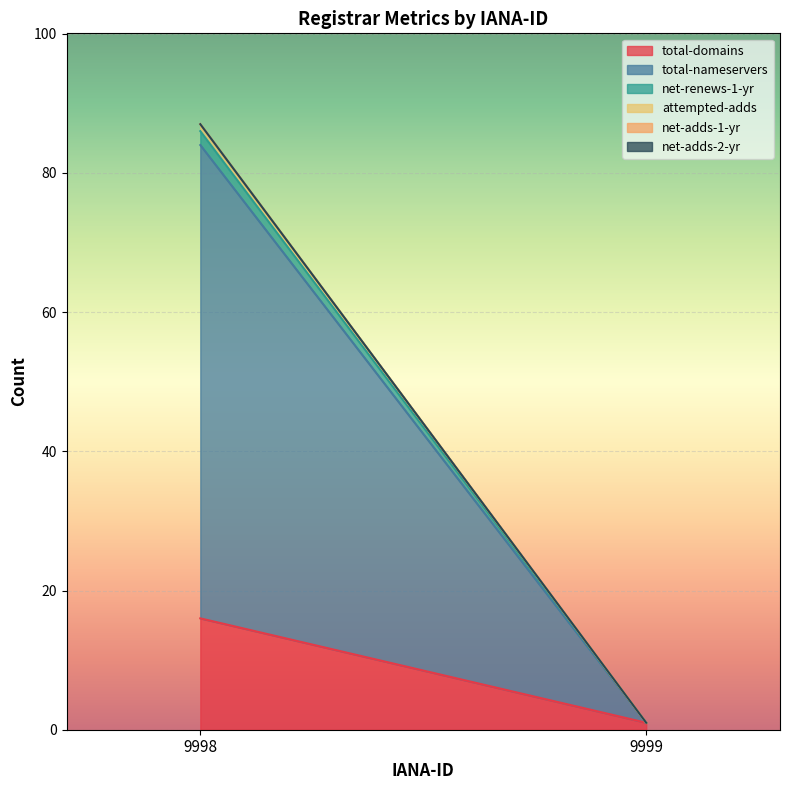

How many lines are shown in the chart?

6